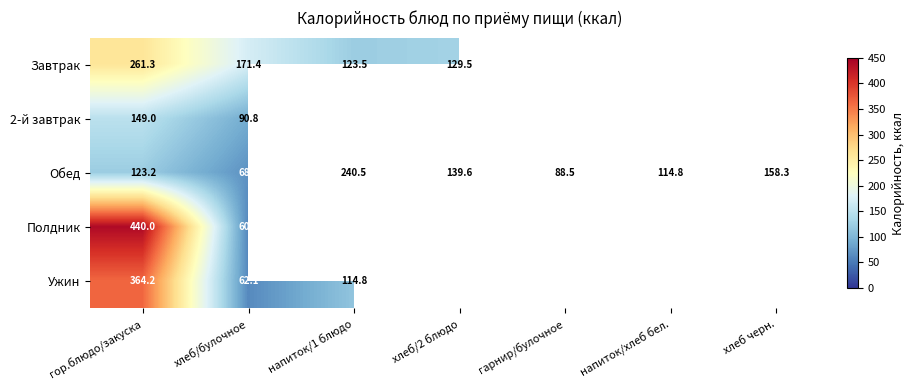

The value of Обед at напиток/1 блюдо is 93.9. True or false?

False